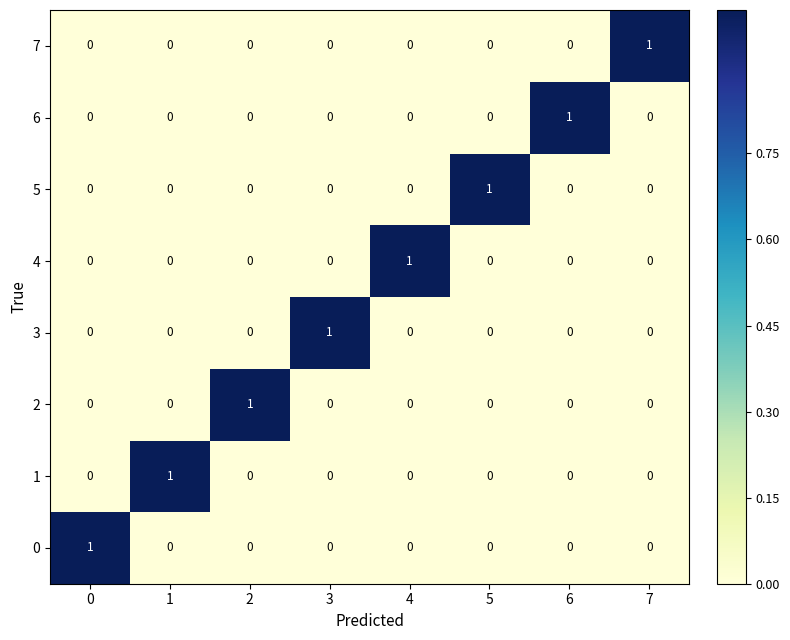

The value of 4 at 3 is 0. True or false?

True